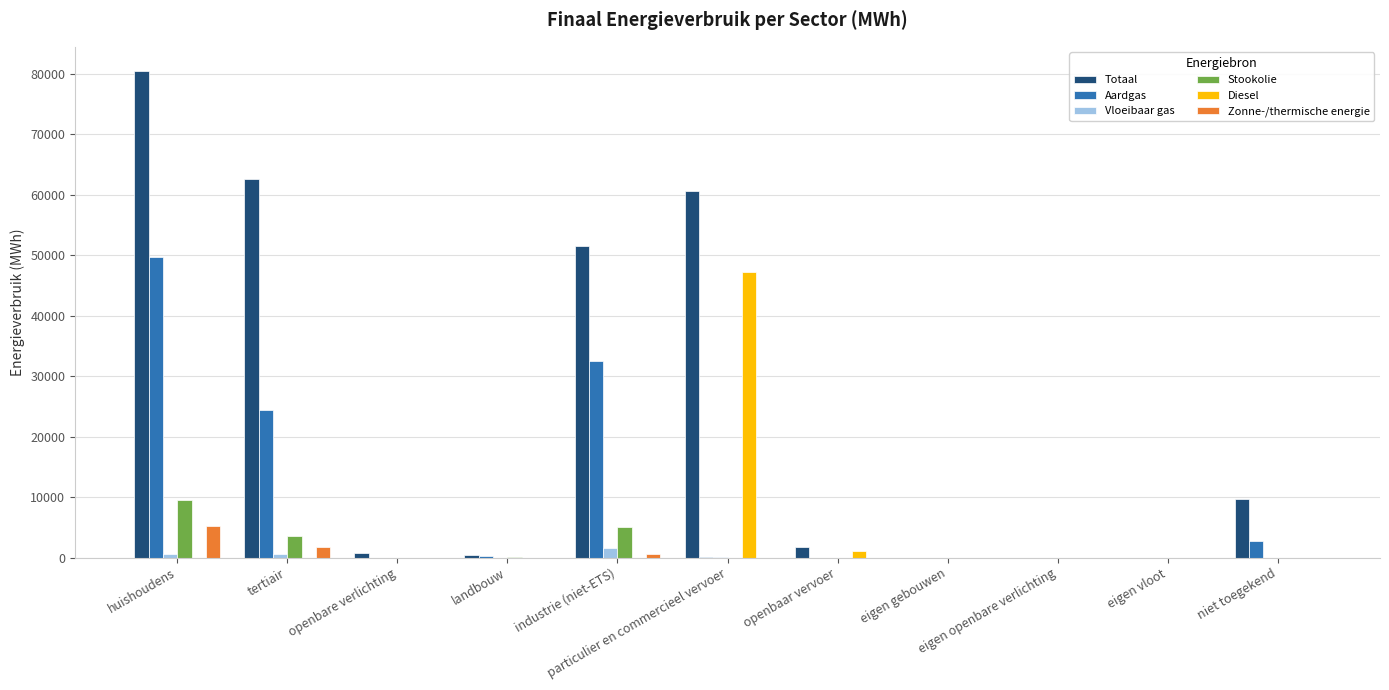

Which series has the largest total across all categories?

Totaal